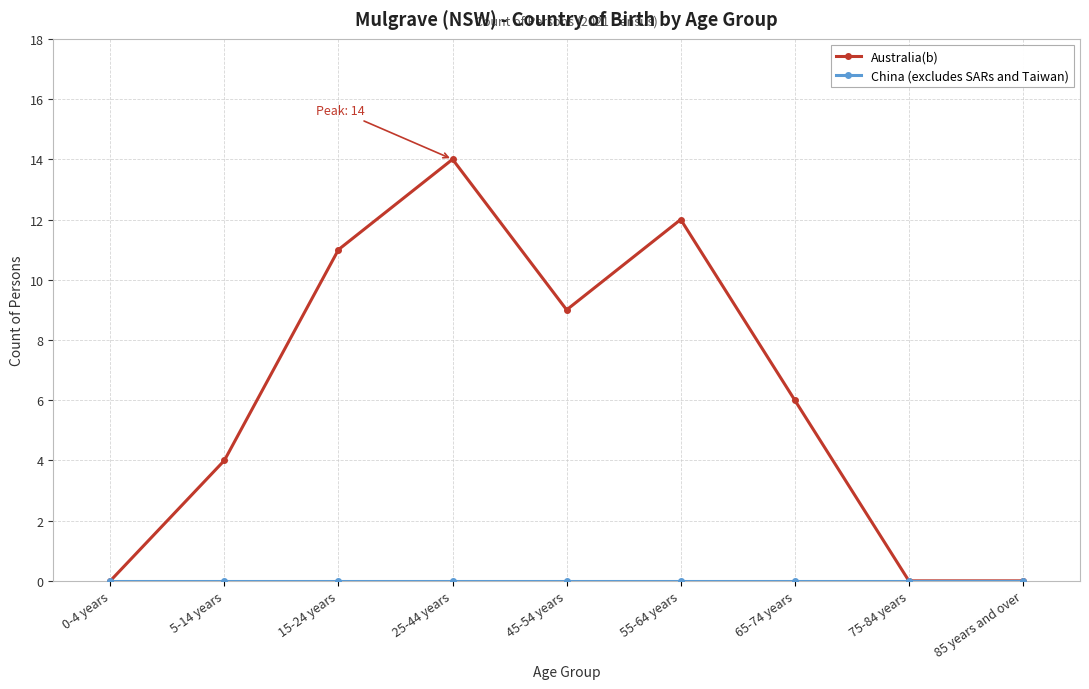

At which category is the sum across all series the highest?

25-44 years